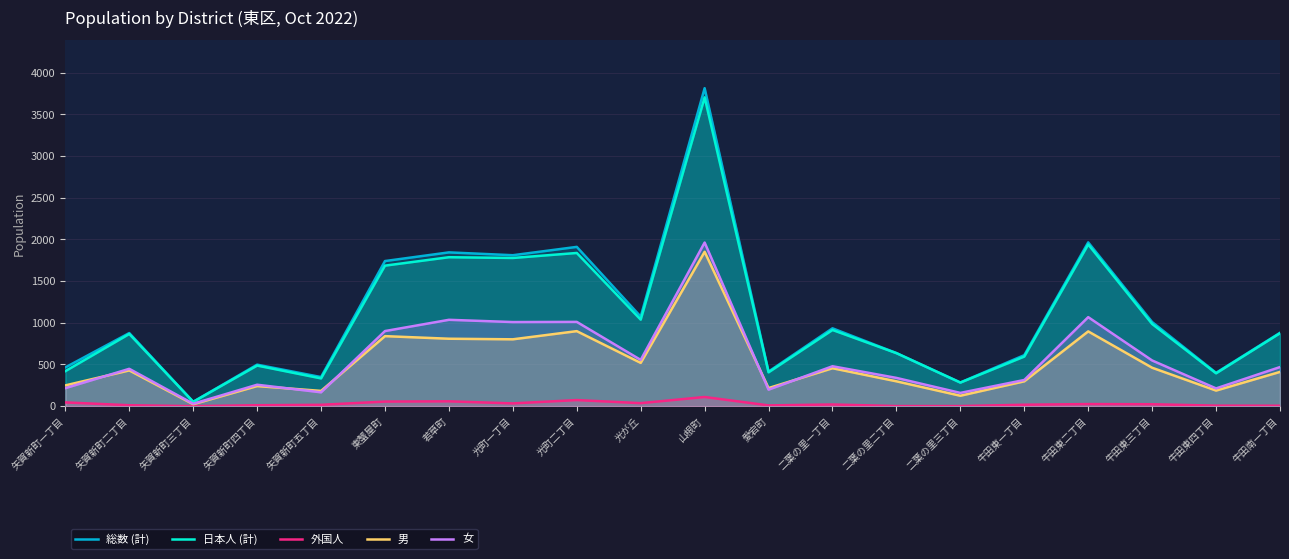

At which category does 女 reach its first local valley?

矢賀新町三丁目